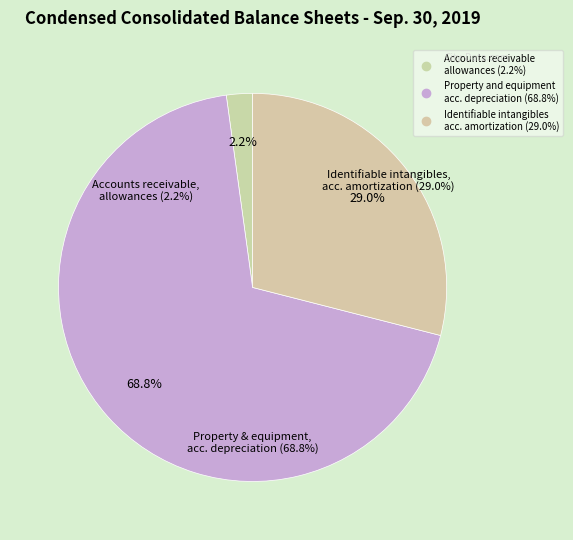

To the nearest percent, what percentage of the pie is Identifiable intangible assets, accumulated amortization?

29%